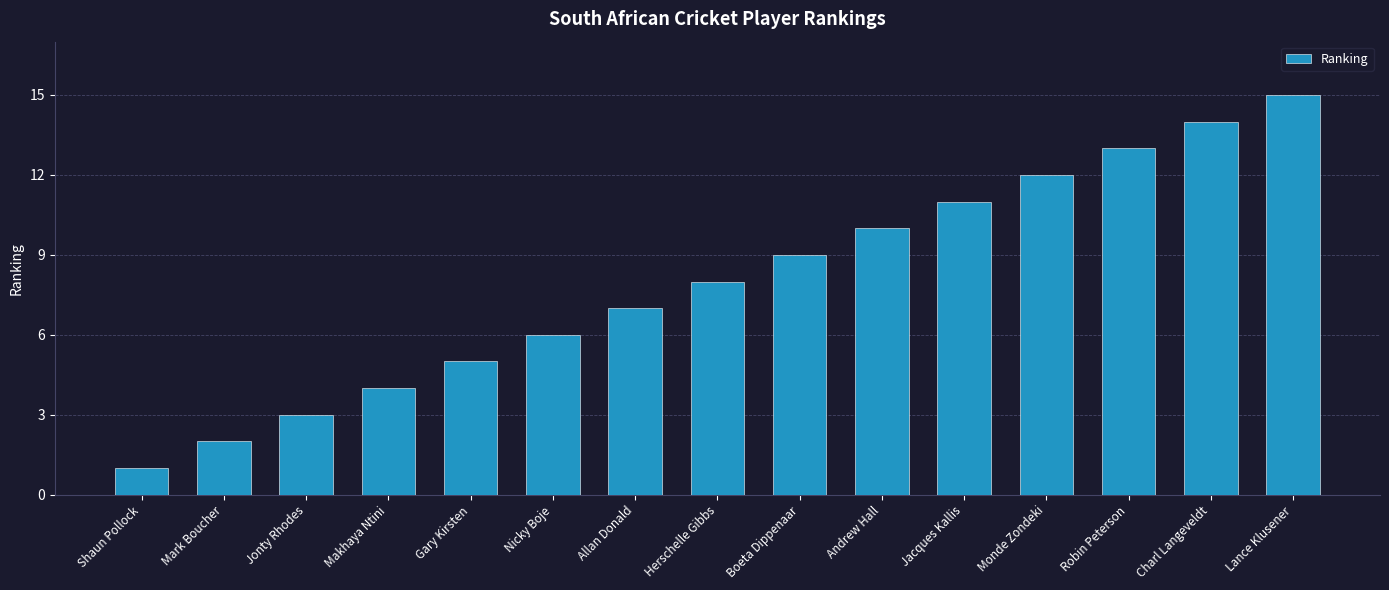

Reading left to right, extract all data points from this chart.

1	2	3	4	5	6	7	8	9	10	11	12	13	14	15